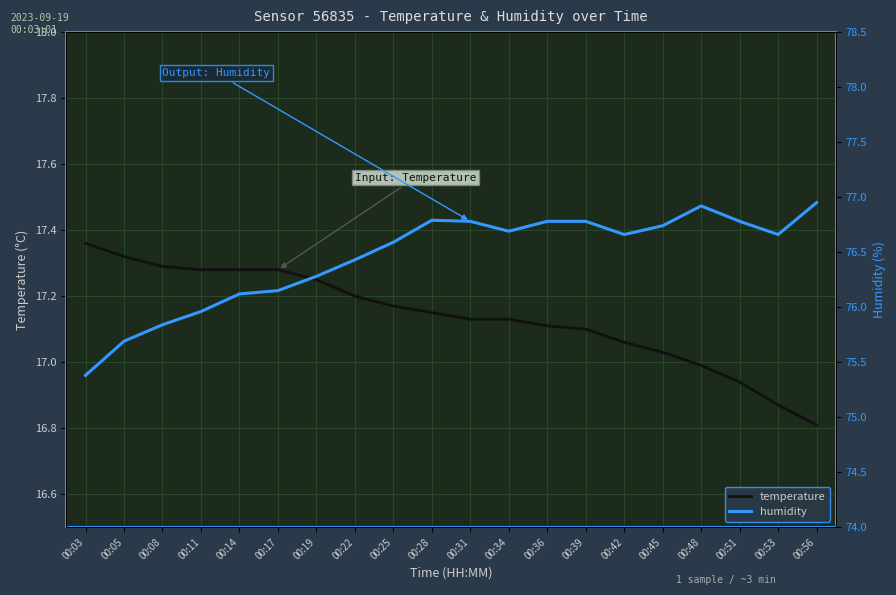

Is it true that temperature equals 6.5 at 00:28?

False